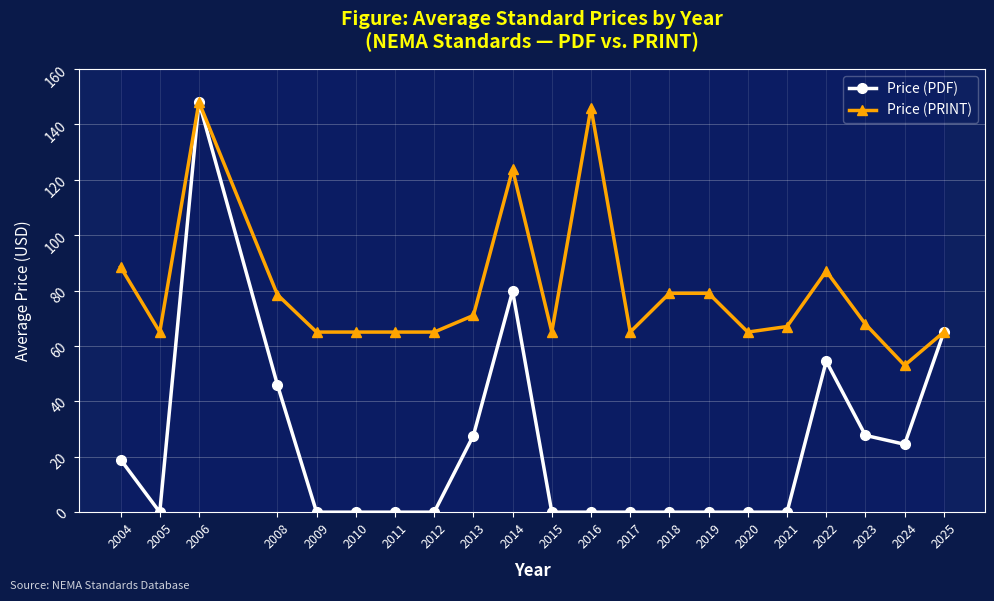

Between 2015 and 2014, which is larger?

2014